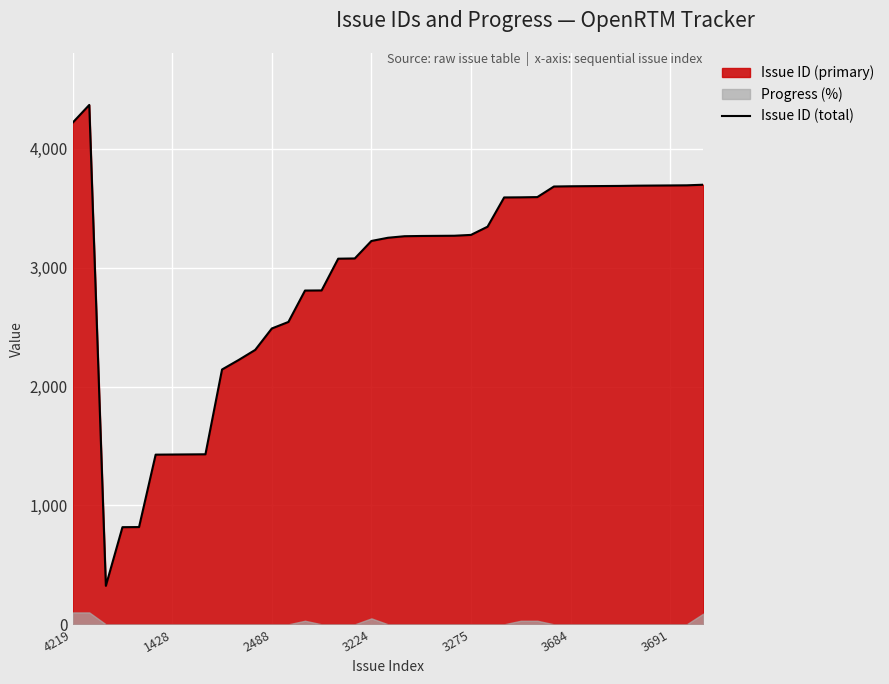

What is the maximum value for Issue ID (total)?

4368